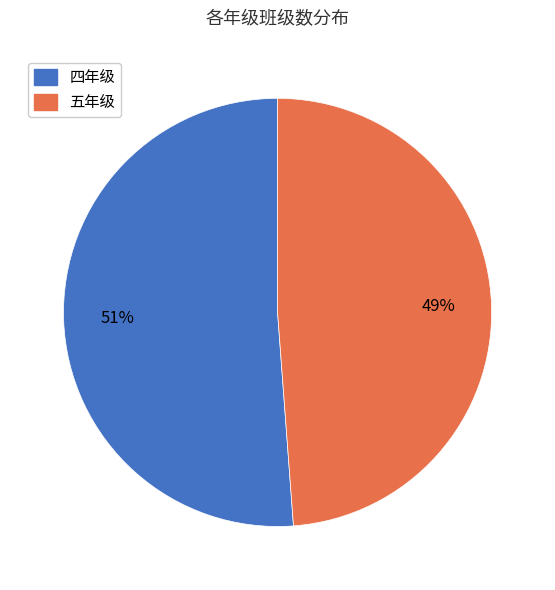

Is the sum of 五年级 and 四年级 greater than half?

Yes